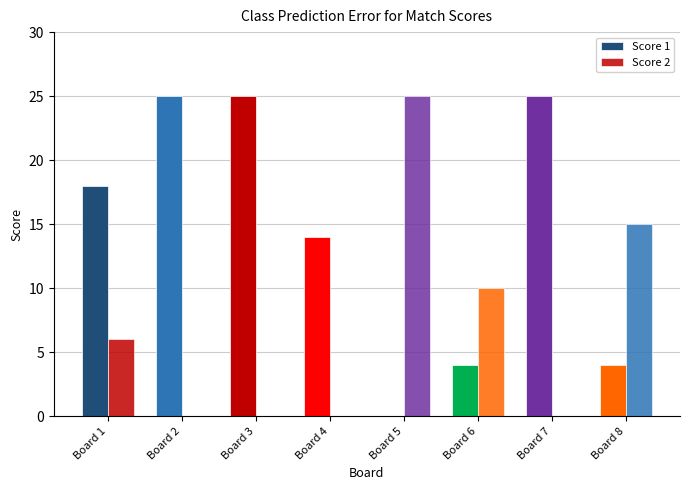

Which series has the widest spread of values?

Score 1